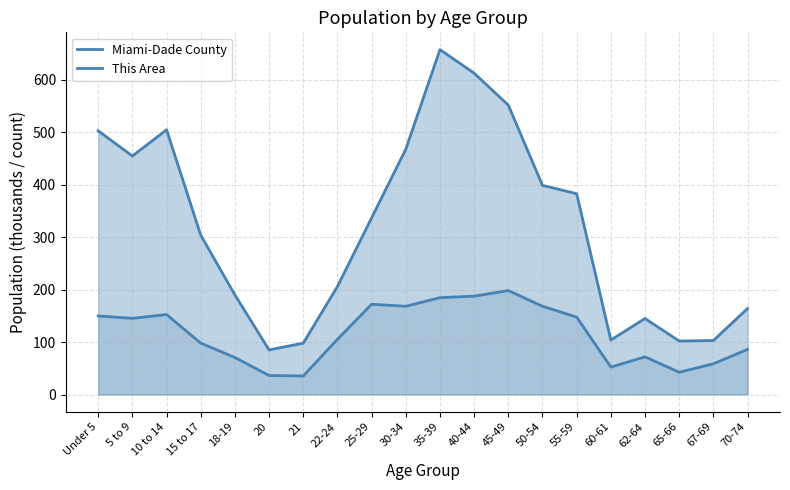

Which series has the widest spread of values?

This Area